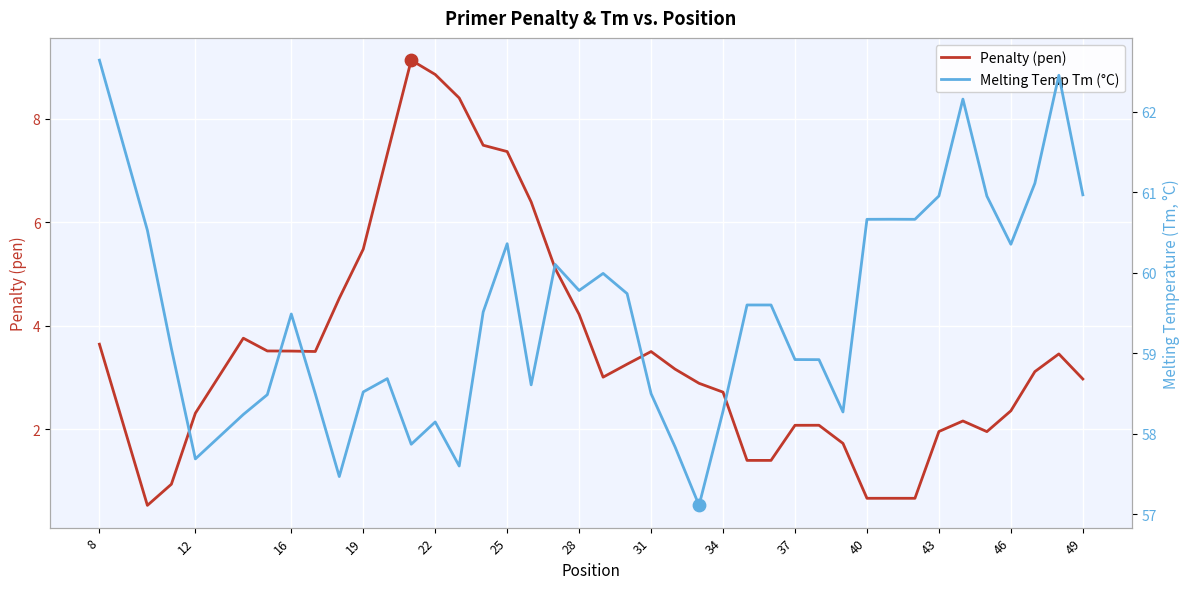

What is the maximum value for Penalty (pen)?

9.1